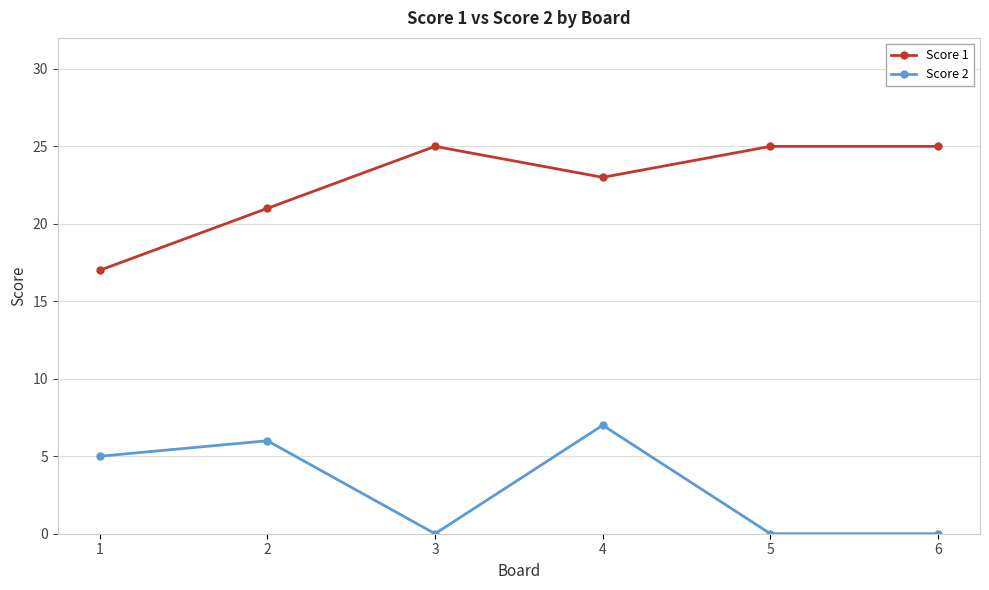

At which category is the sum across all series the highest?

4